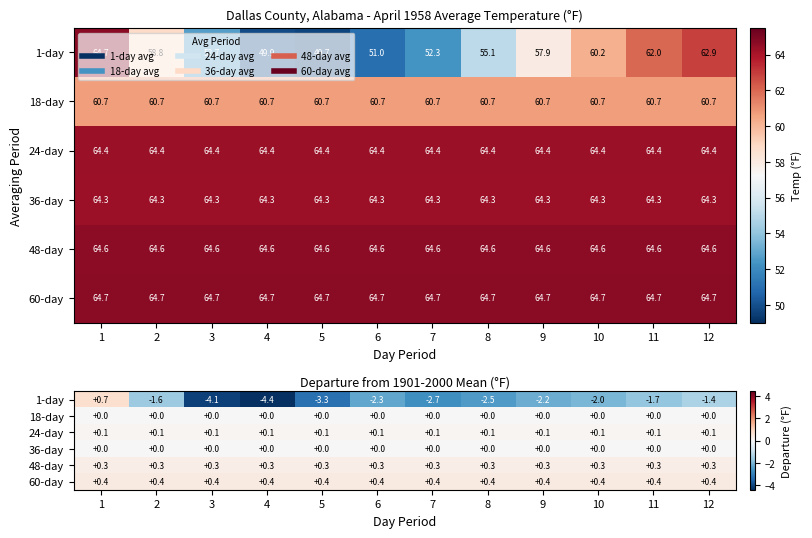

The 24-day series shows 0.1 at 6. True or false?

False